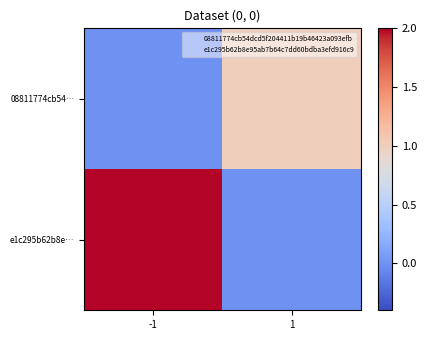

Which series changed the most between -1 and 1?

e1c295b62b8e…